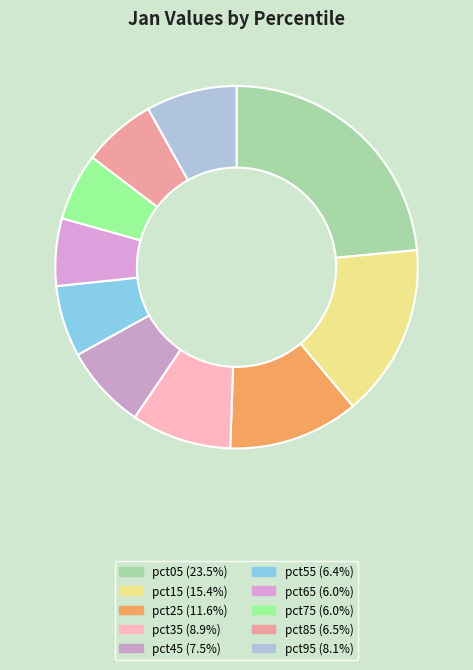

How many segments does this pie chart have?

10